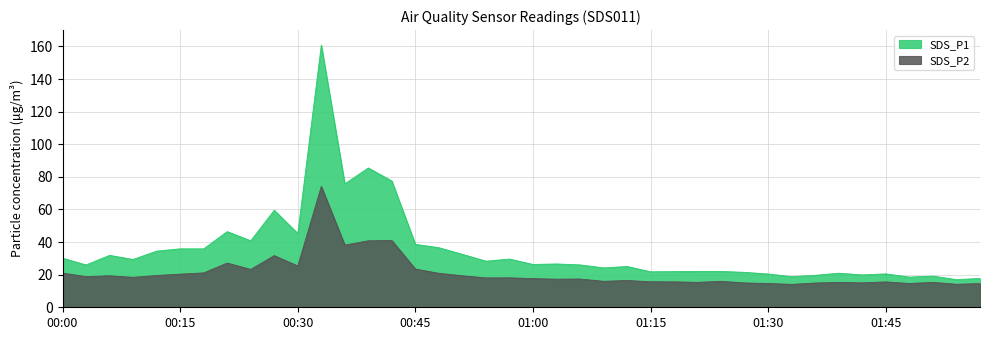

Which category has the lowest value across all series?

01:33